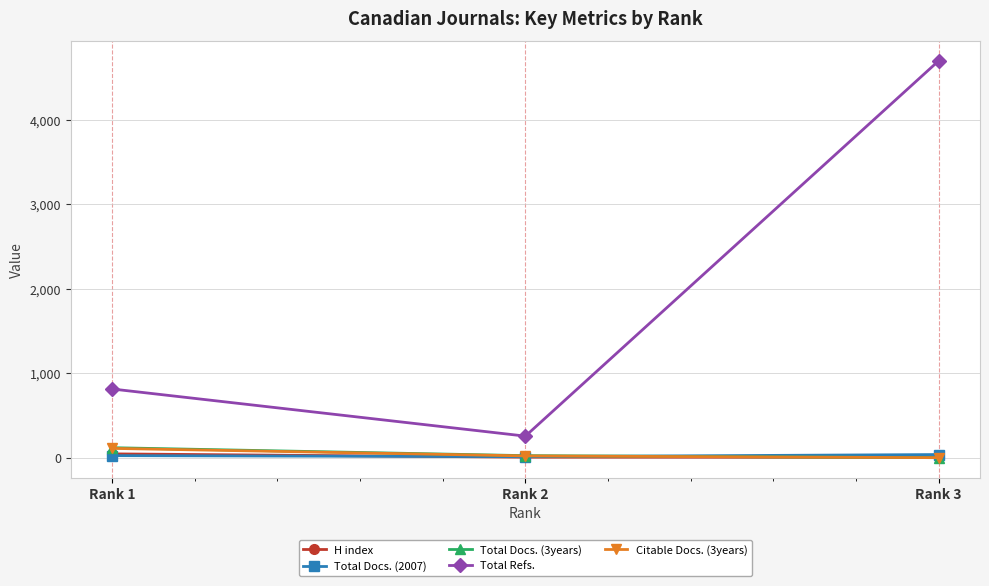

How many data points does each series have?

3